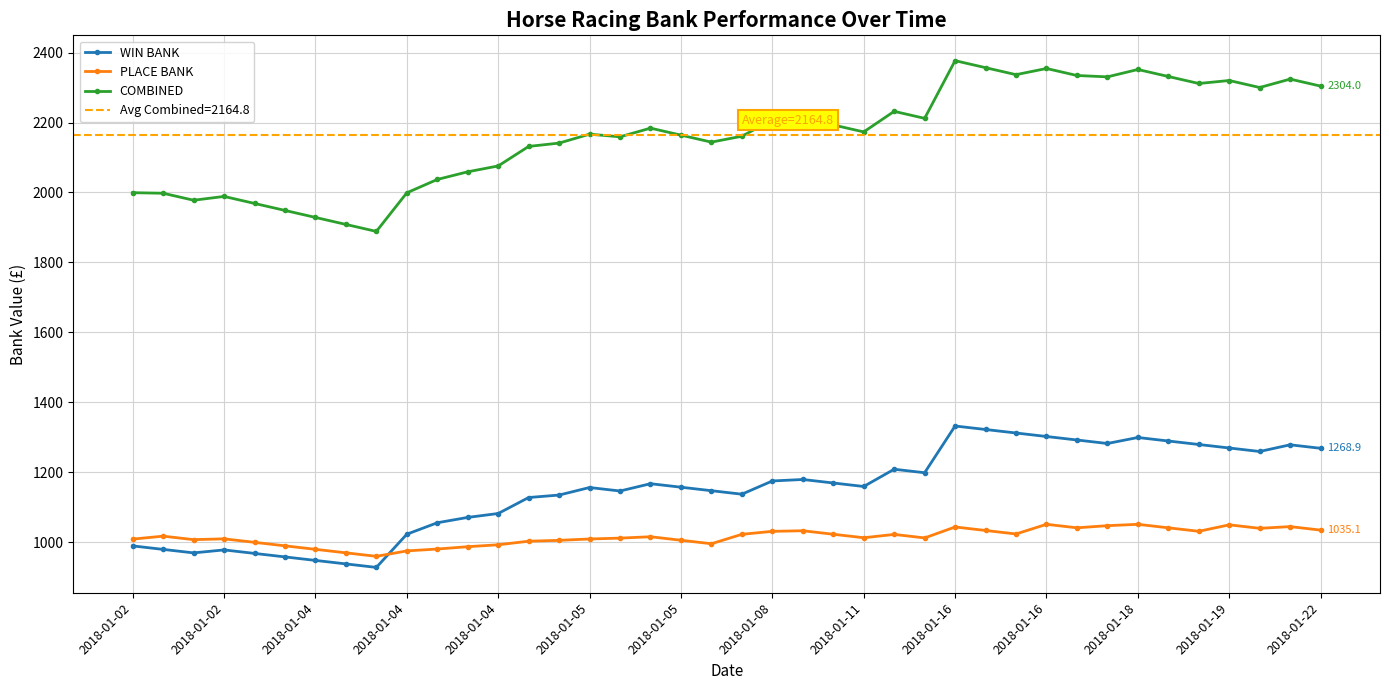

Is the value of WIN BANK at 31 greater than the value of PLACE BANK at 28?

Yes